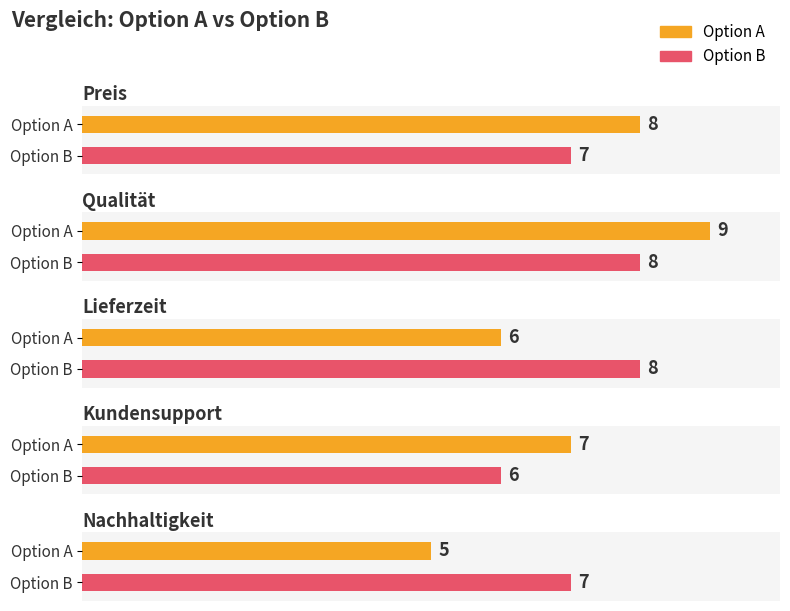

How many bars are there in each group?

2